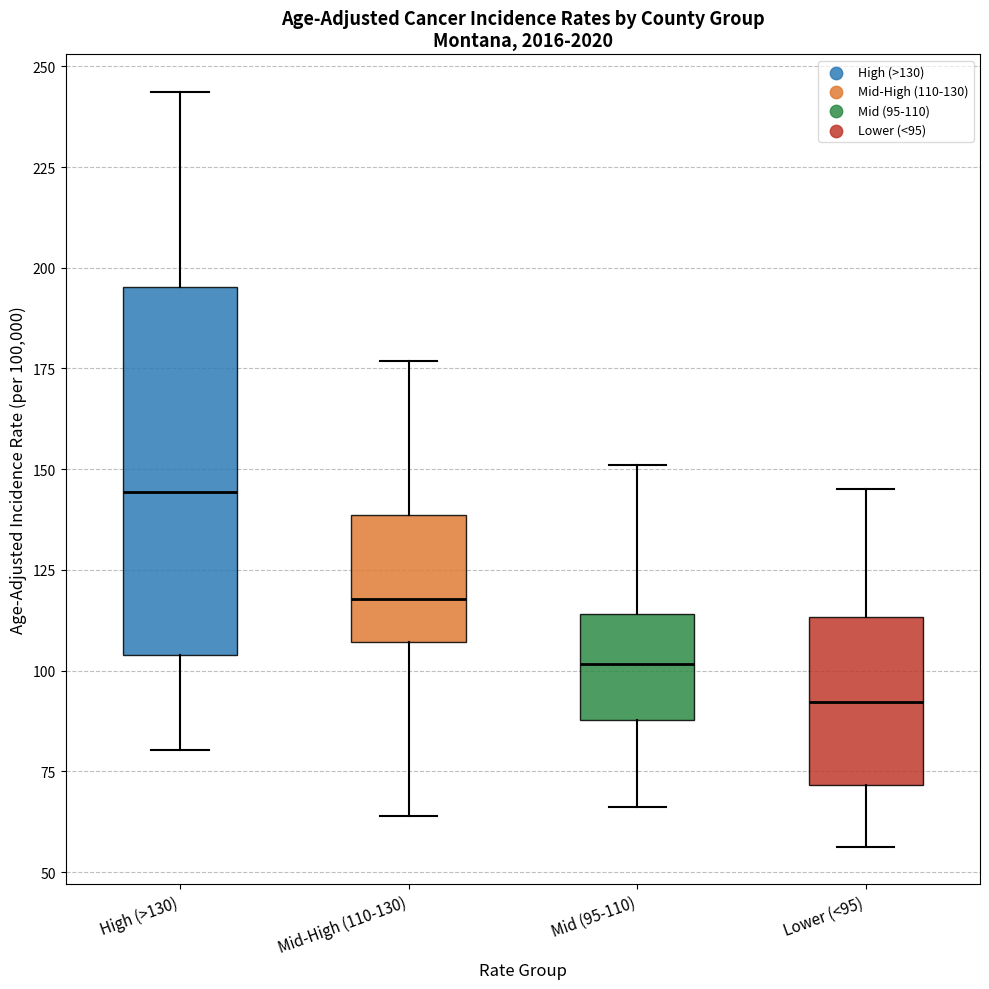

Which box's median line is the lowest?

Lower (<95)